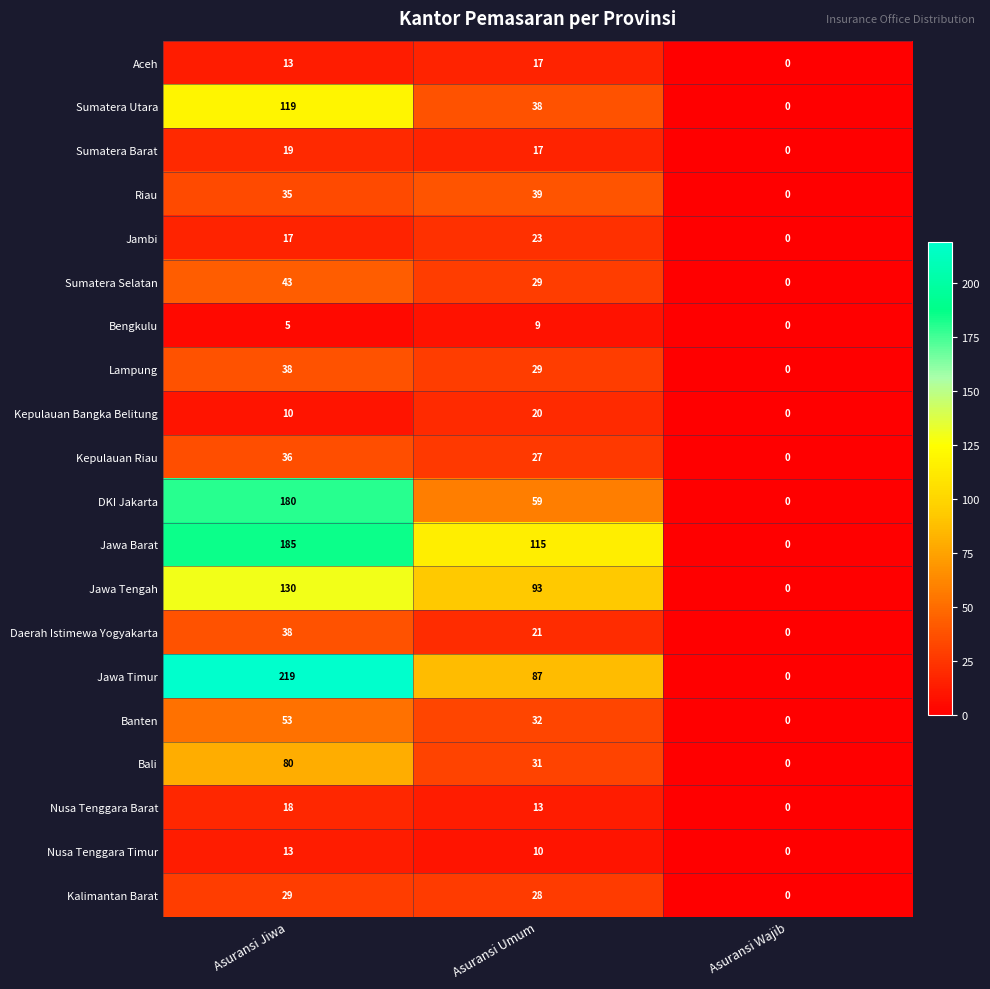

Which series has the largest range (max minus min)?

Jawa Timur